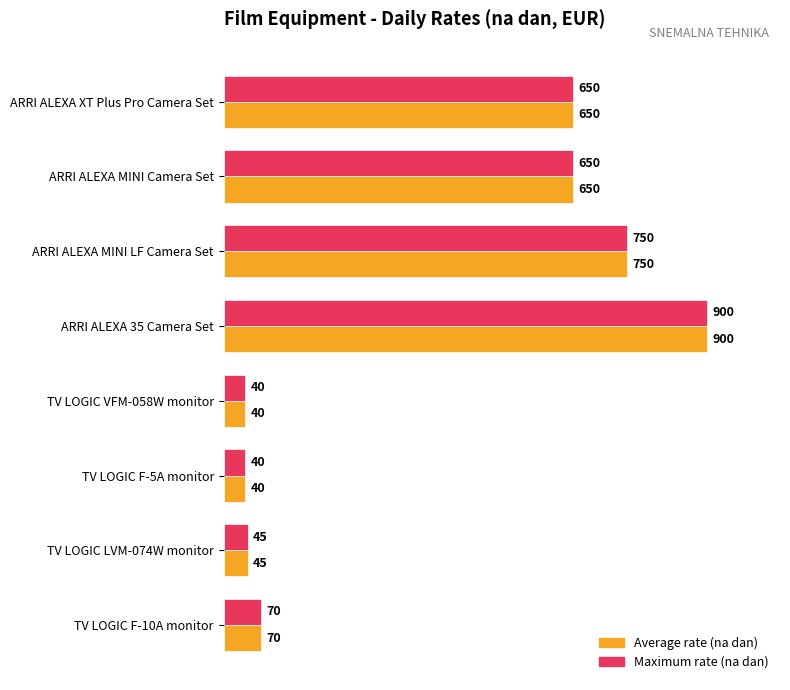

The value of Maximum rate (na dan) at TV LOGIC LVM-074W monitor is 45. True or false?

True